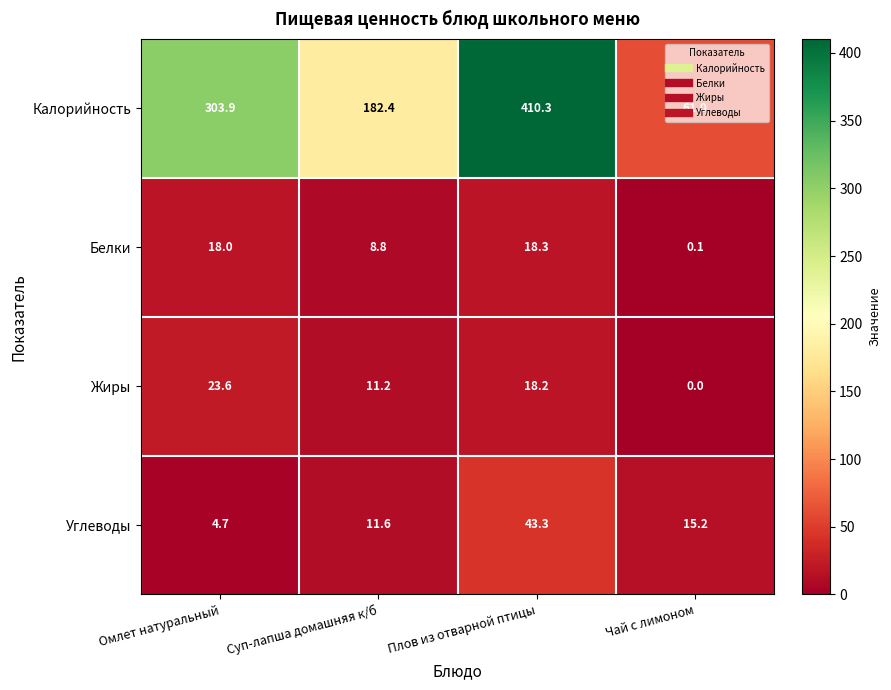

Which series has the widest spread of values?

Калорийность